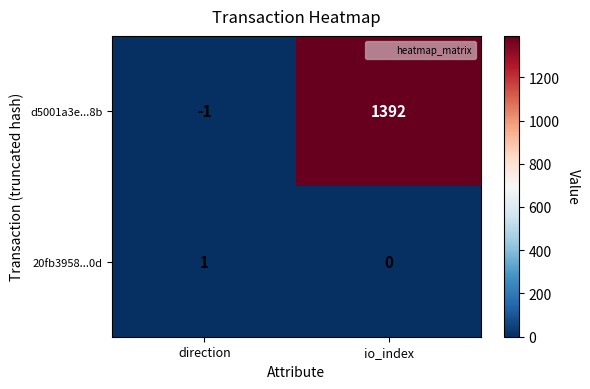

Where is 20fb3958...0d nearest to the value 0?

io_index